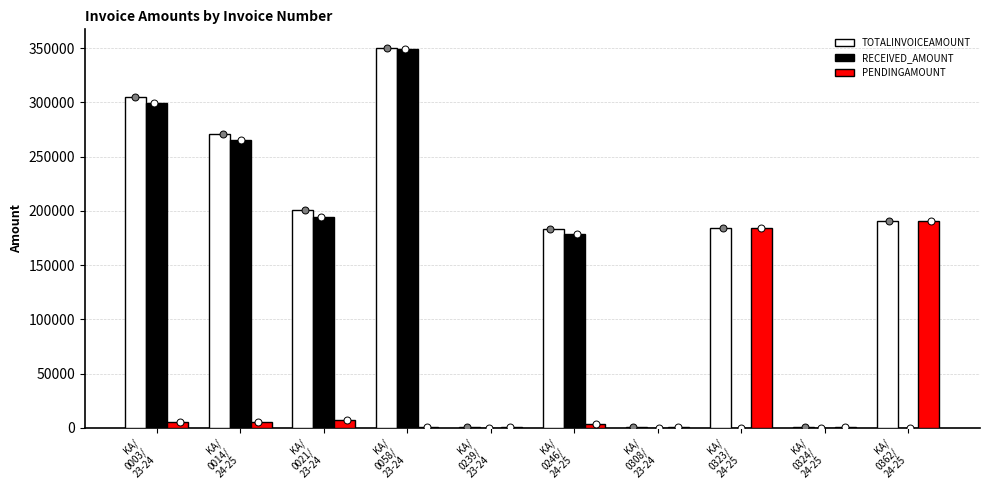

Which series reaches the minimum Y coordinate?

RECEIVED_AMOUNT